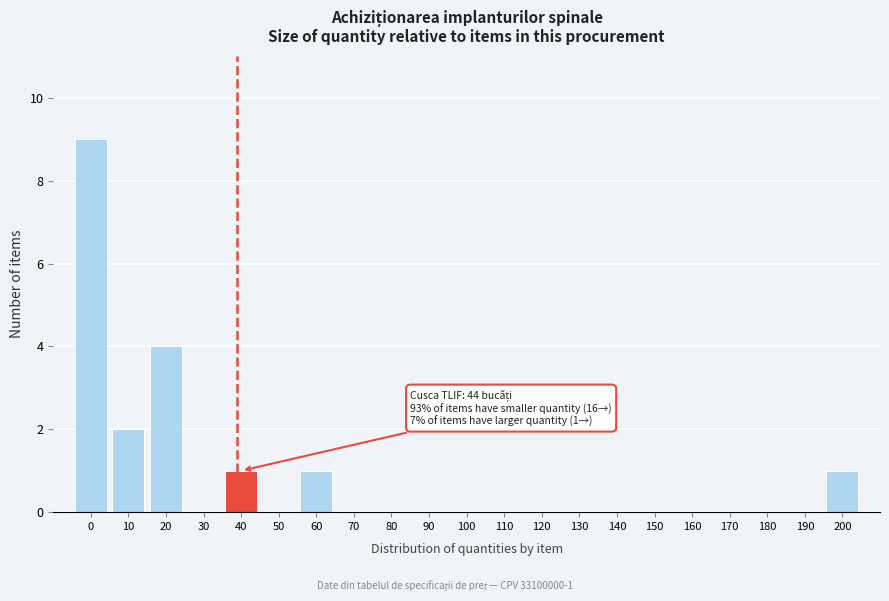

Reading left to right, what are all the values shown in this chart?

0=9	10=2	20=4	30=0	40=1	50=0	60=1	70=0	80=0	90=0	100=0	110=0	120=0	130=0	140=0	150=0	160=0	170=0	180=0	190=0	200=1